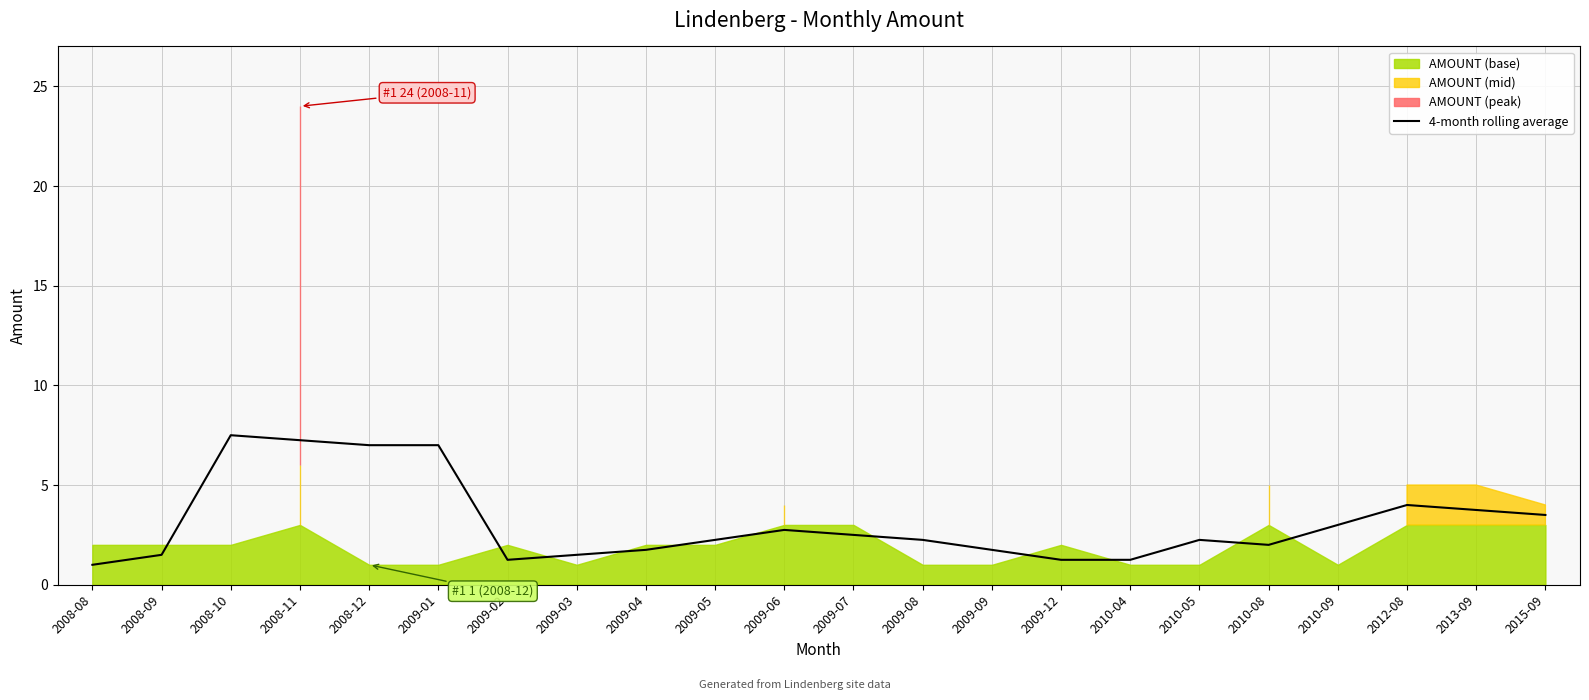

How many values are below 2?

8